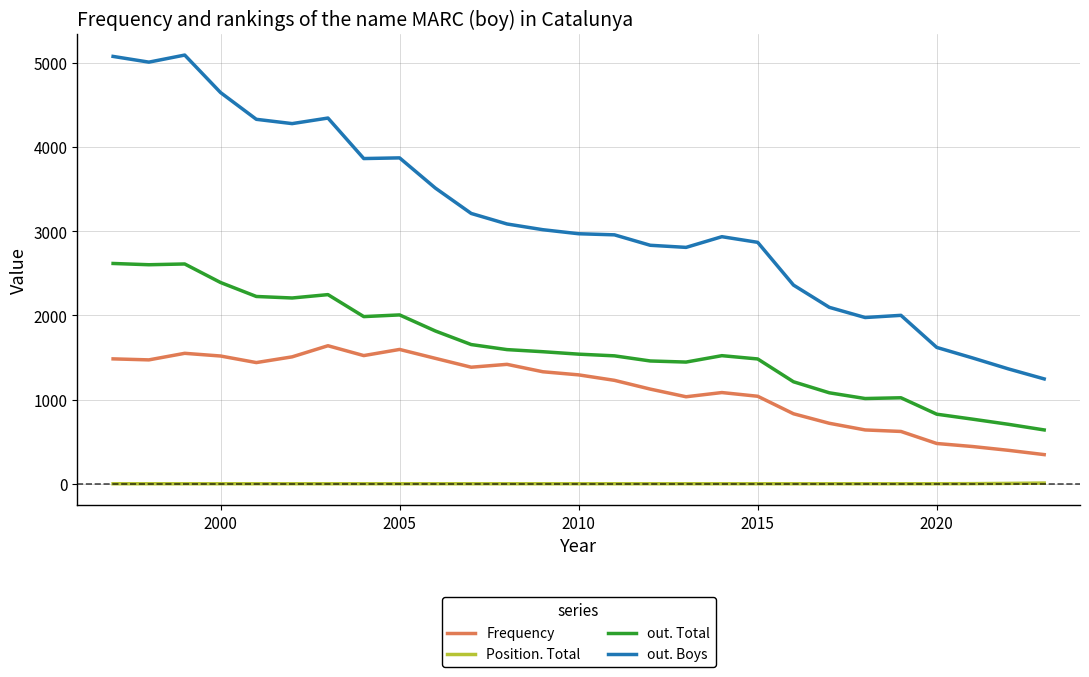

What is the difference between the maximum and minimum values in the out. Boys series?

3846